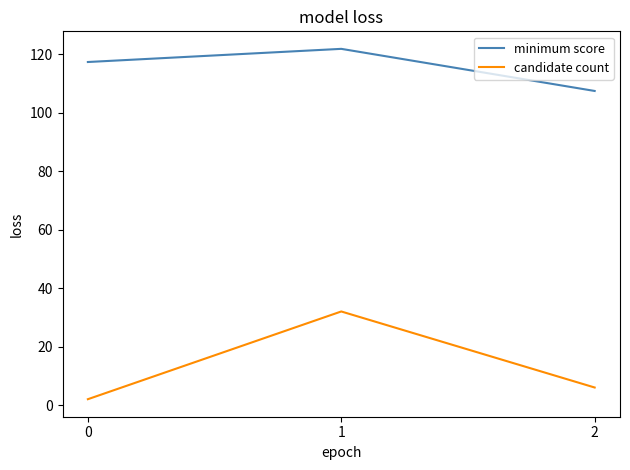

The value of minimum score at 0 is 75.8. True or false?

False